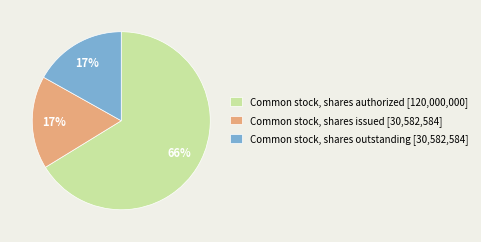

What is the ratio of the value at Common stock, shares authorized to the value at Common stock, shares outstanding?

3.9